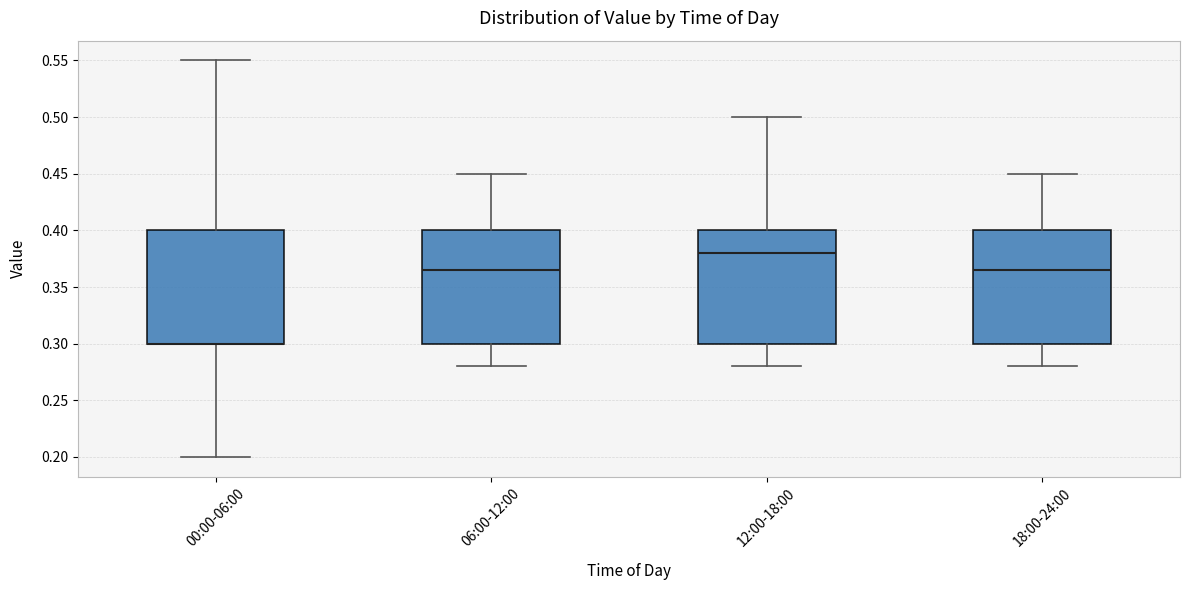

Where is the upper edge of the box for 00:00-06:00 on the y-axis? The values are not printed on the chart, so give them approximately, as read against the axis.

0.400